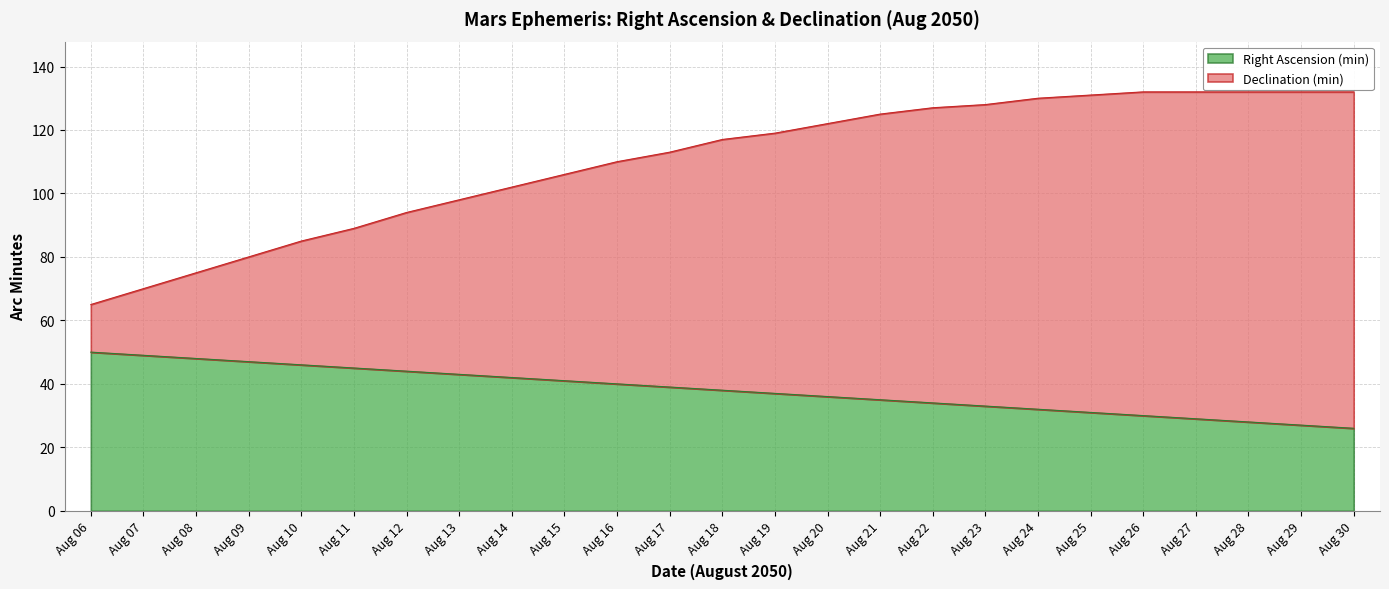

Which series changed the most between Aug 11 and Aug 25?

Declination (min)